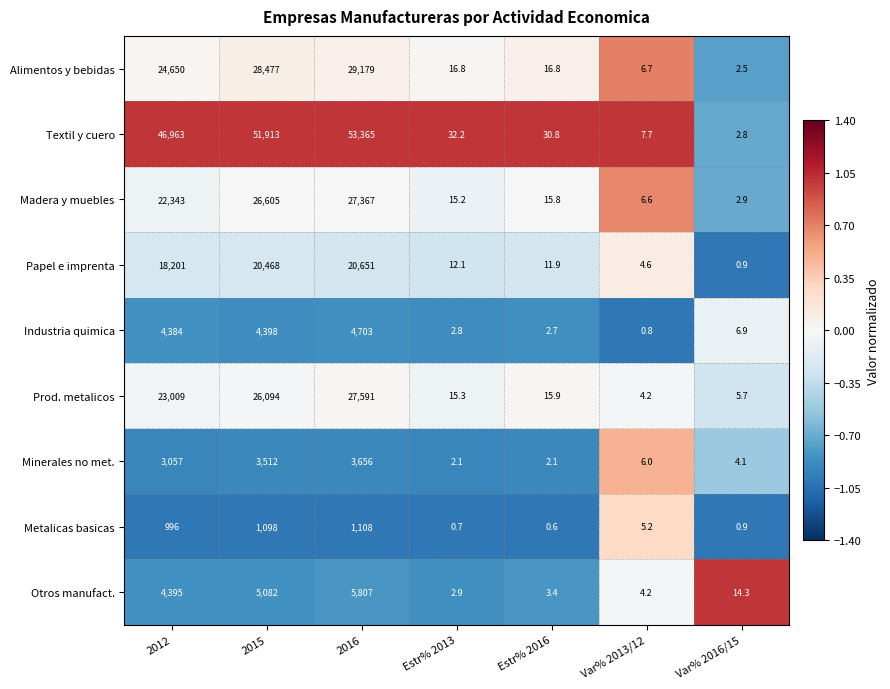

What is the difference between the maximum and minimum values in the Textil y cuero series?

53362.2